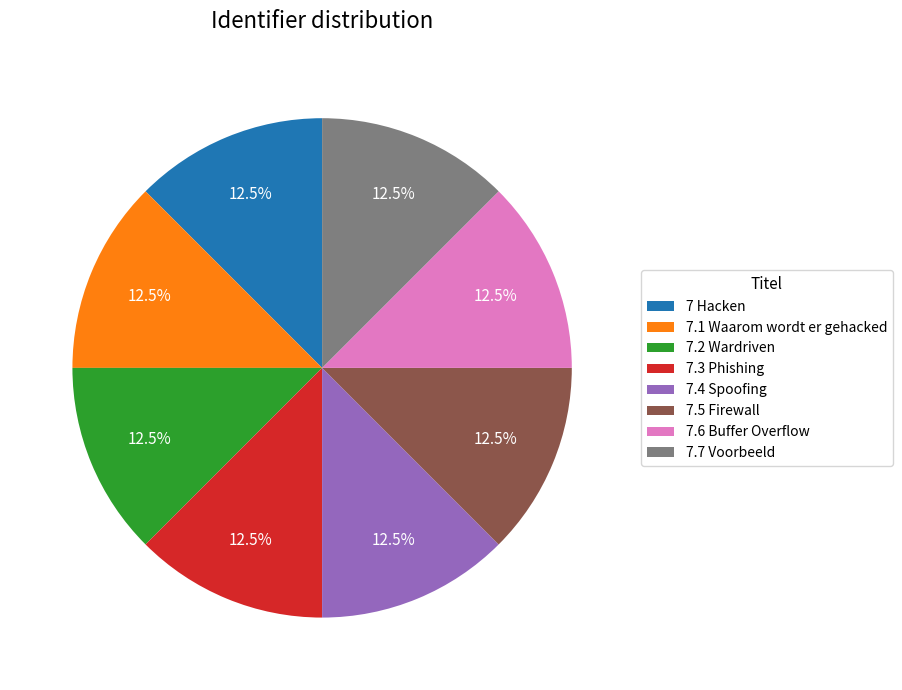

How many slices are in this pie chart?

8